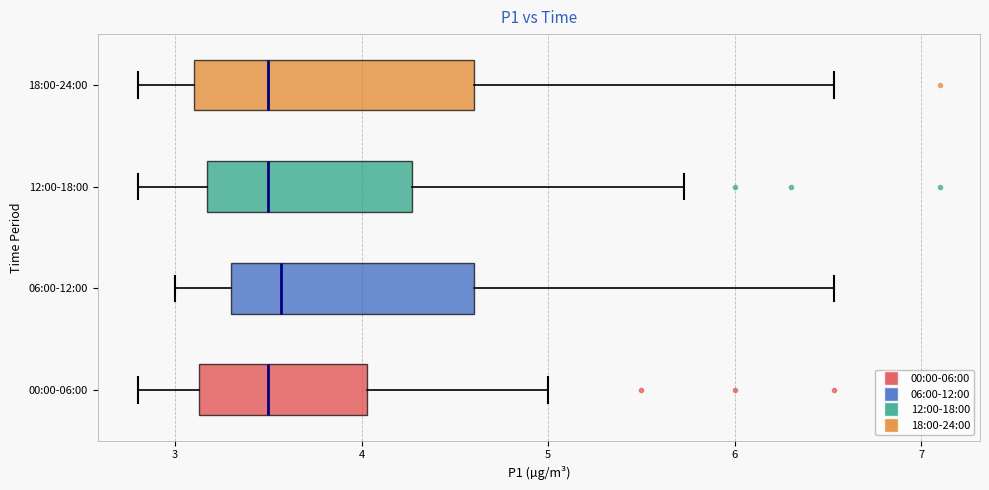

Reading bottom to top, read every box against the x-axis: the position of its median line, the range the box covers, and the ends of its whiskers. The values are not printed on the chart, so give them approximately, as read against the axis.

00:00-06:00: median 3.5, box 3.1 to 4.0, whiskers 2.8 to 5.0
06:00-12:00: median 3.6, box 3.3 to 4.6, whiskers 3.0 to 6.5
12:00-18:00: median 3.5, box 3.2 to 4.3, whiskers 2.8 to 5.7
18:00-24:00: median 3.5, box 3.1 to 4.6, whiskers 2.8 to 6.5